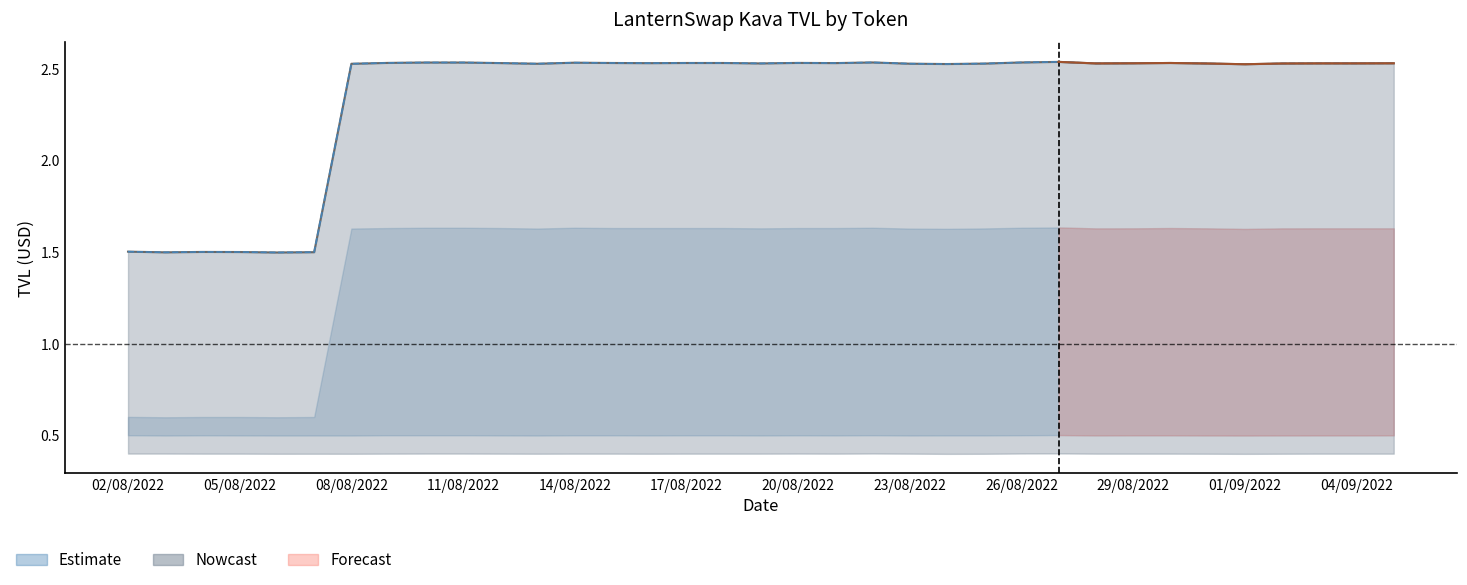

Does the chart display data point markers on the line(s)?

No